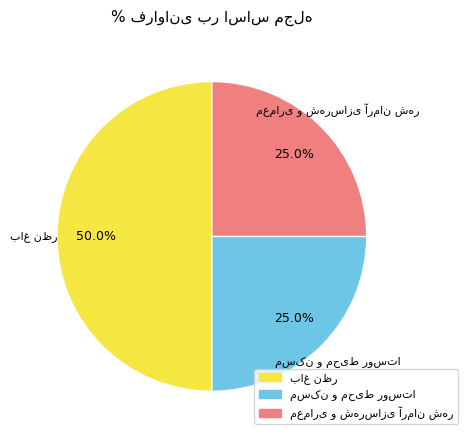

What percentage is the مسکن و محیط روستا slice, to the nearest percent?

25%